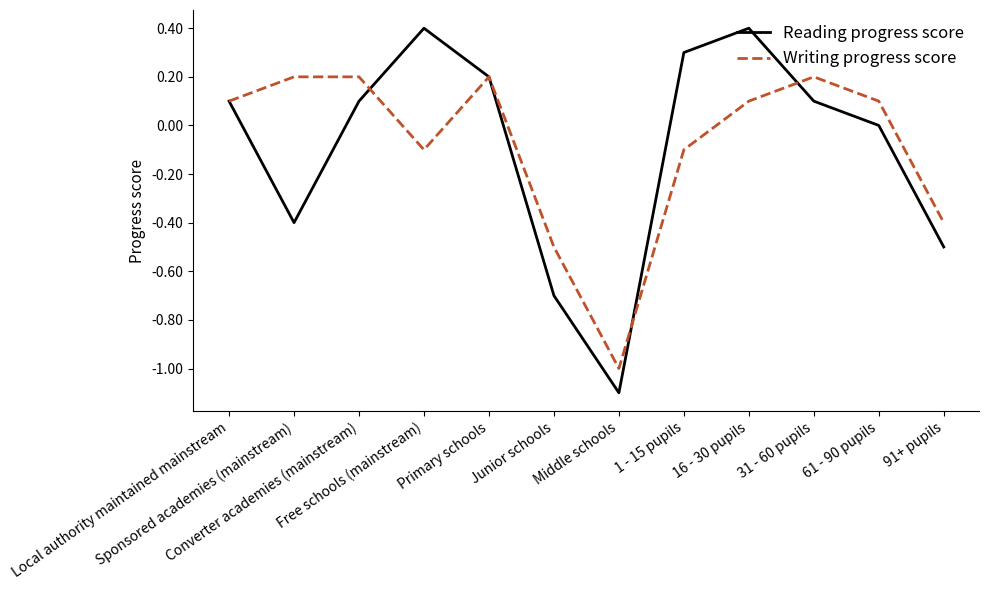

What is the average value of the Writing progress score series?

-0.1